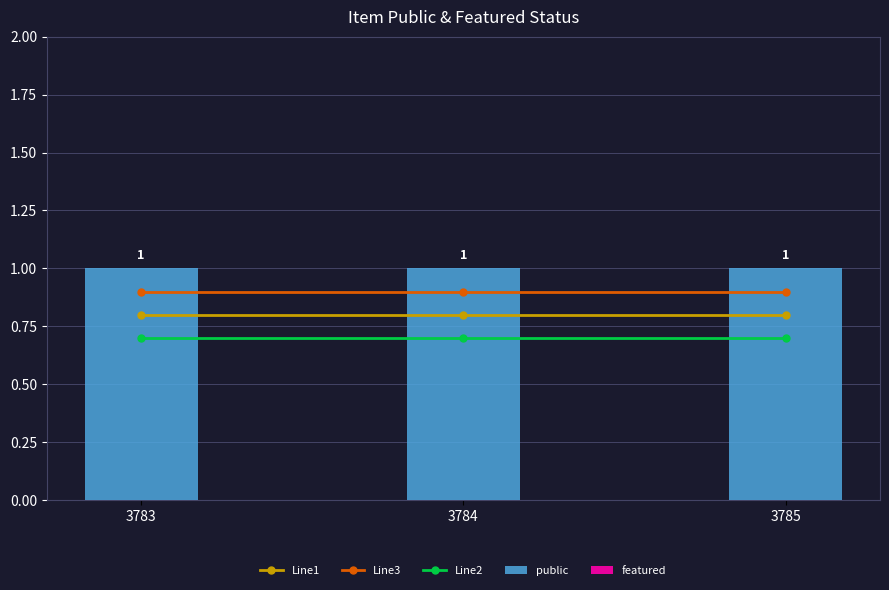

The value of Line2 at 3784 is 0.7. True or false?

True